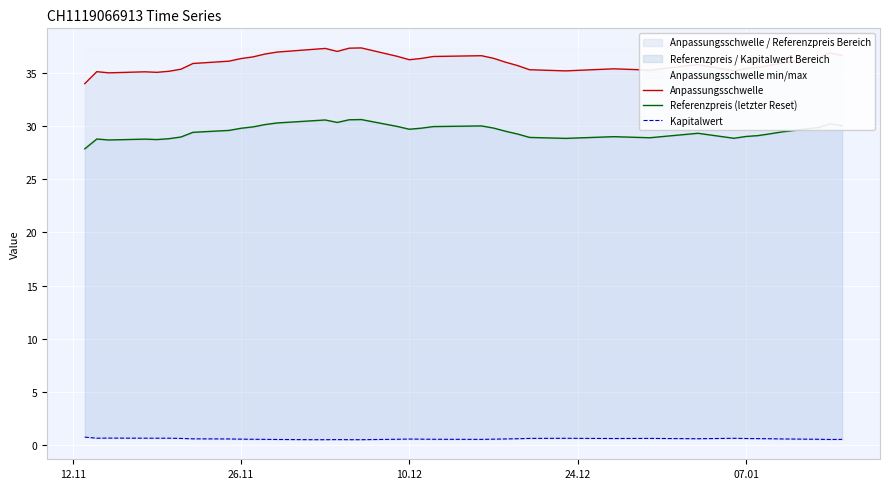

The value of Kapitalwert at 15 is 0.2. True or false?

False